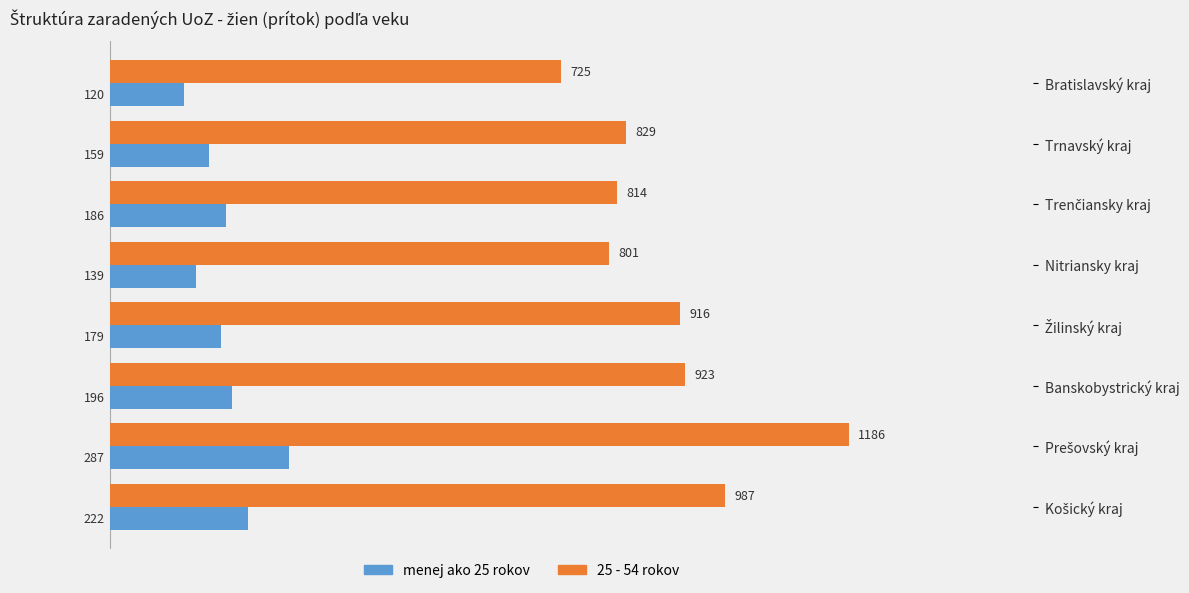

What is the difference between the maximum and second lowest values in the 25 - 54 rokov series?

385